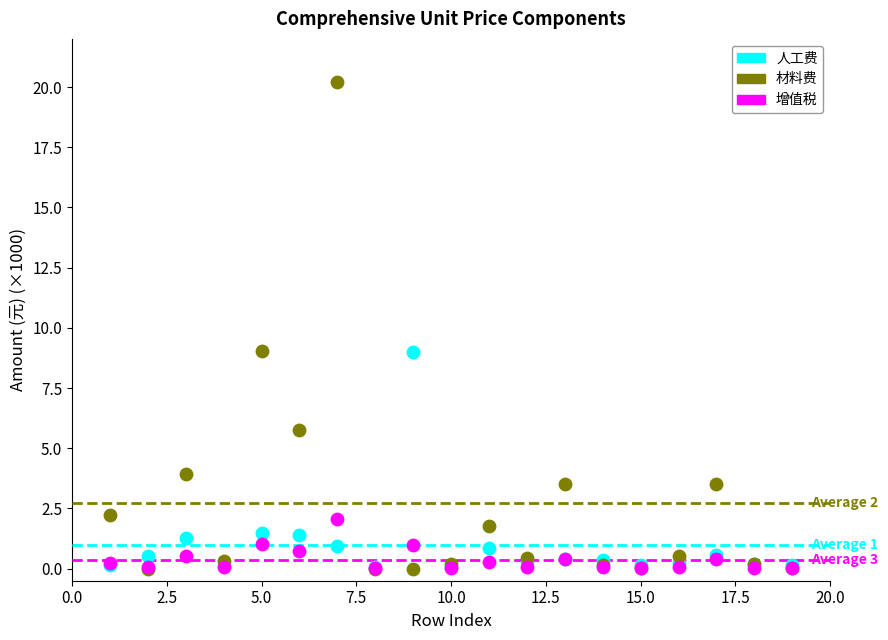

Which series reaches the maximum Y coordinate?

材料费